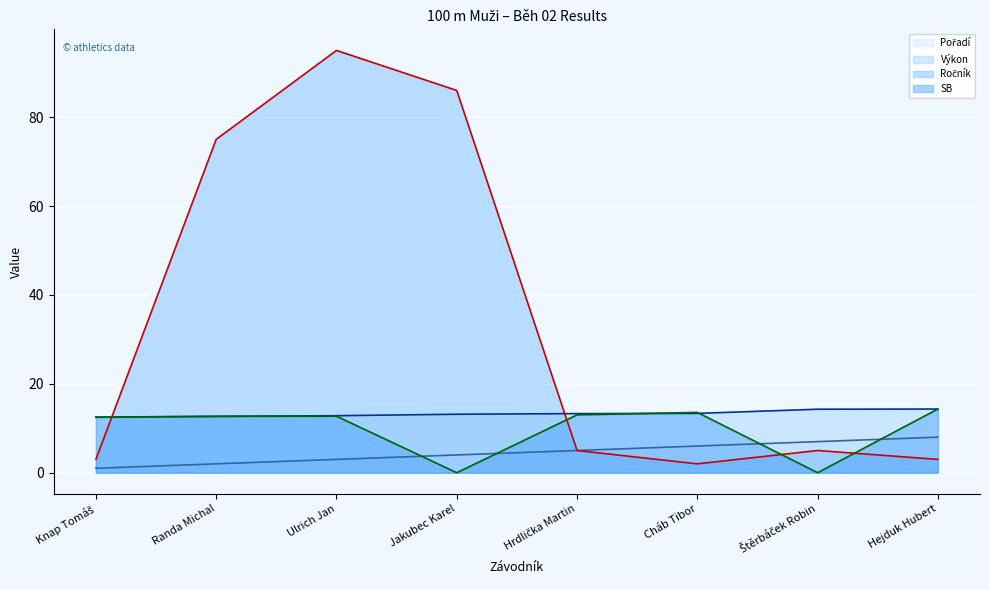

Which category has the highest value across all series?

Ulrich Jan